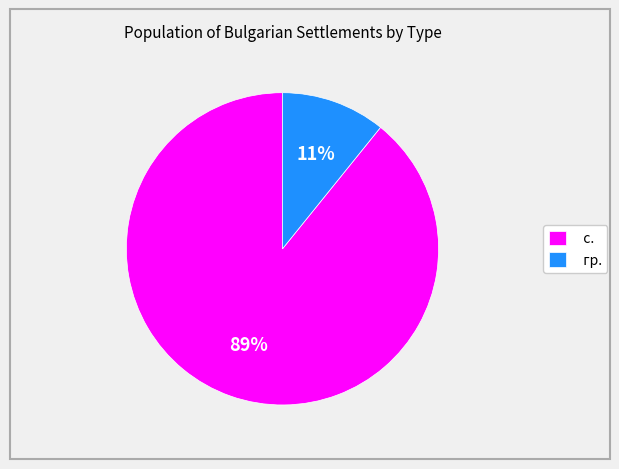

Which has a higher value, с. or гр.?

с.